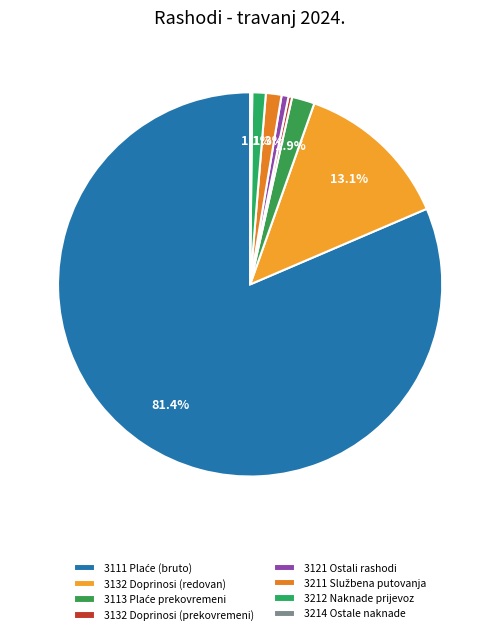

Which category has the smallest portion of the pie?

3214 Ostale naknade